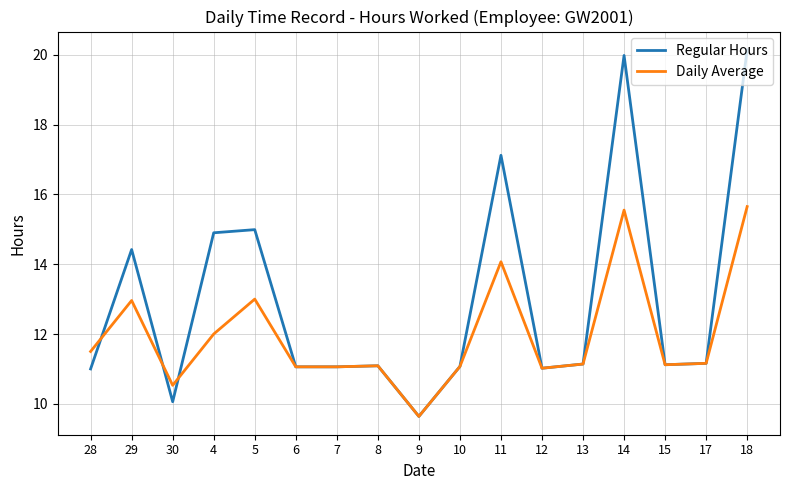

Which series has the largest range (max minus min)?

Regular Hours